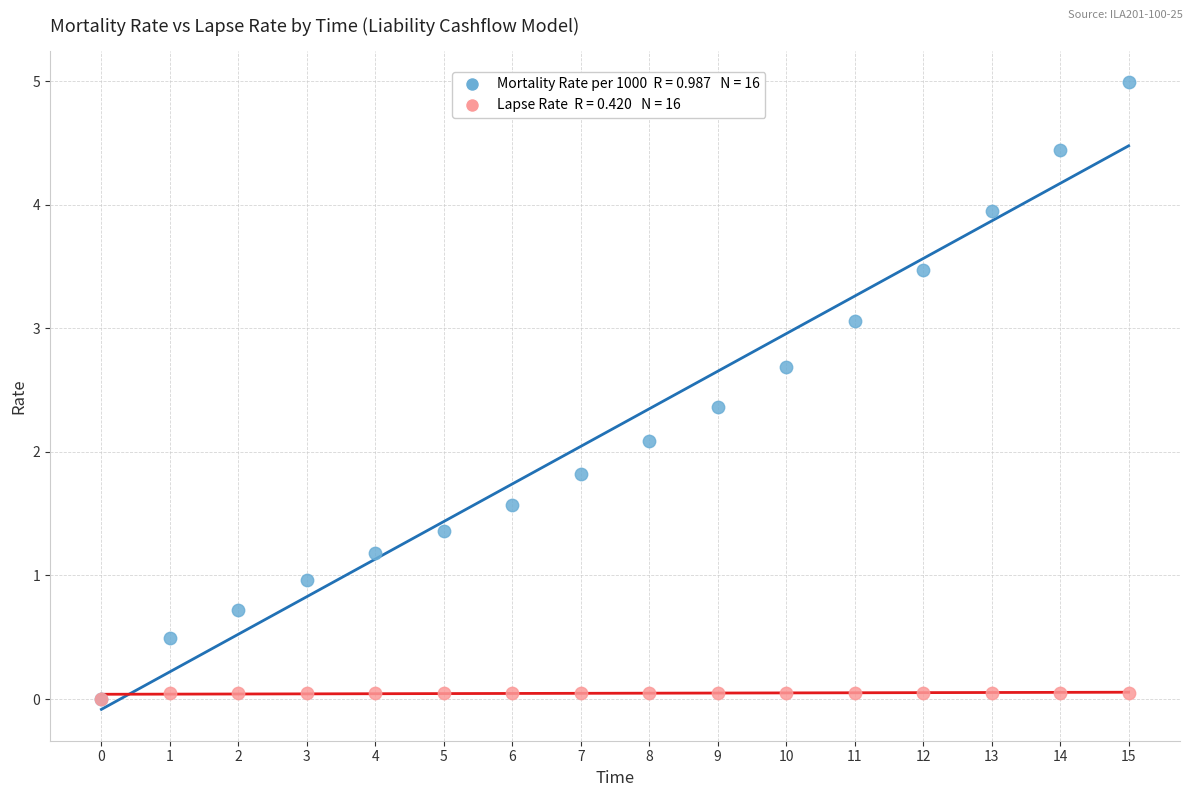

Across all series, what Y value is closest to 2?

2.1